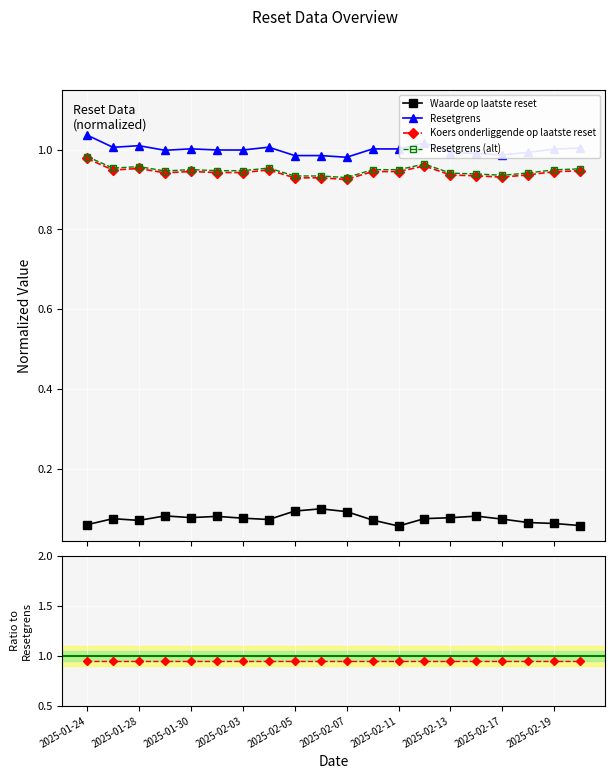

True or false: Resetgrens has more than 0 interior local peaks.

True